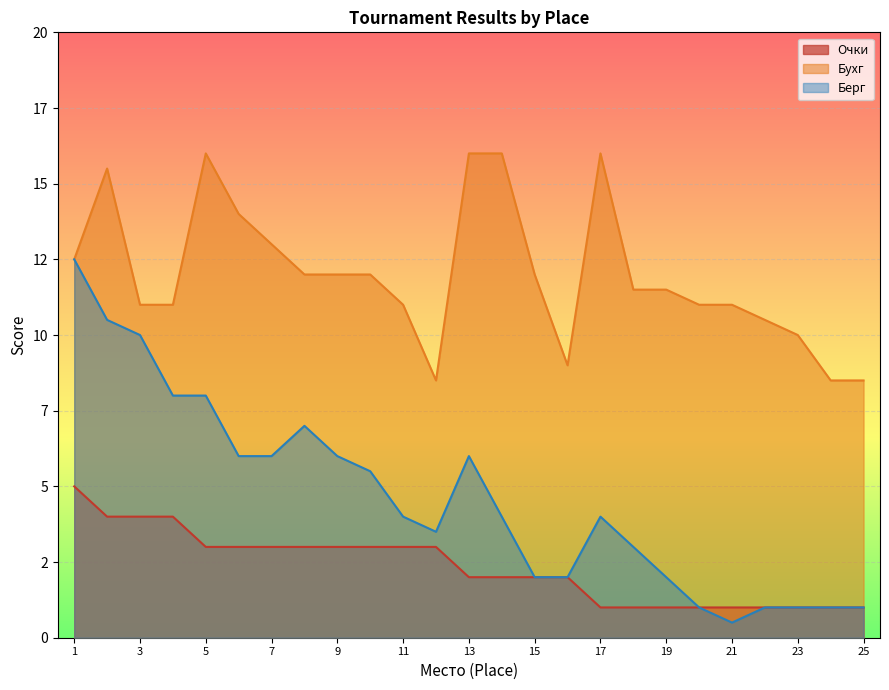

List the labels in order of Бухг value, smallest first.

12, 24, 25, 16, 23, 22, 3, 4, 11, 20, 21, 18, 19, 8, 9, 10, 15, 1, 7, 6, 2, 5, 13, 14, 17